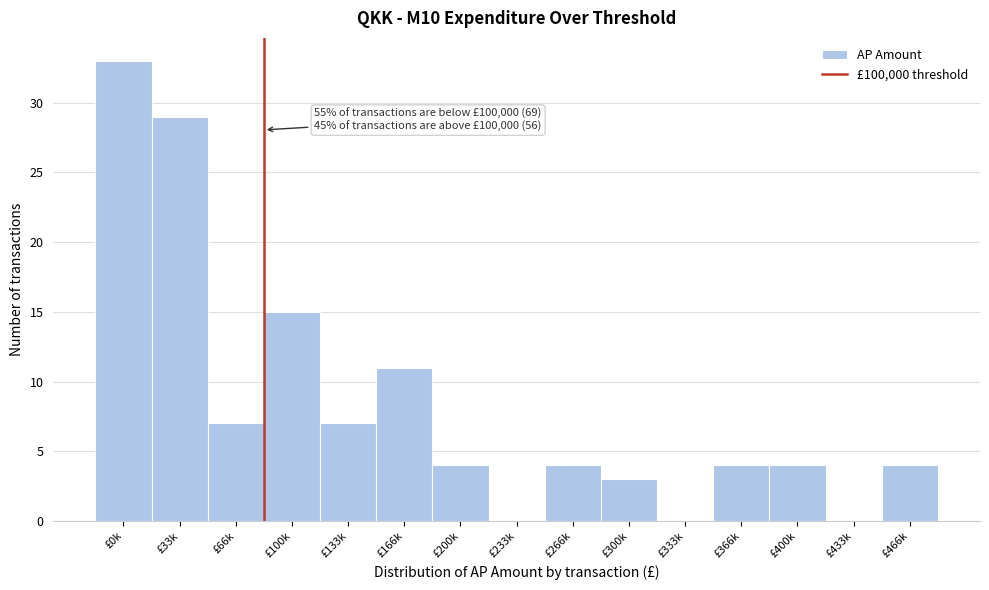

Reading left to right, extract all data points from this chart.

£0k=33	£33k=29	£66k=7	£100k=15	£133k=7	£166k=11	£200k=4	£233k=0	£266k=4	£300k=3	£333k=0	£366k=4	£400k=4	£433k=0	£466k=4